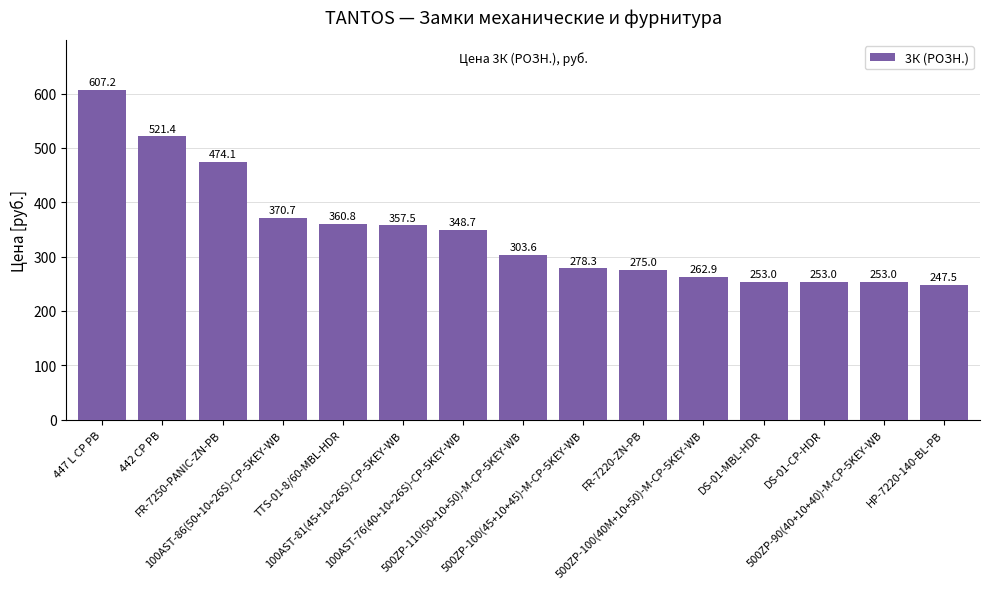

Count the number of data series in this chart.

1